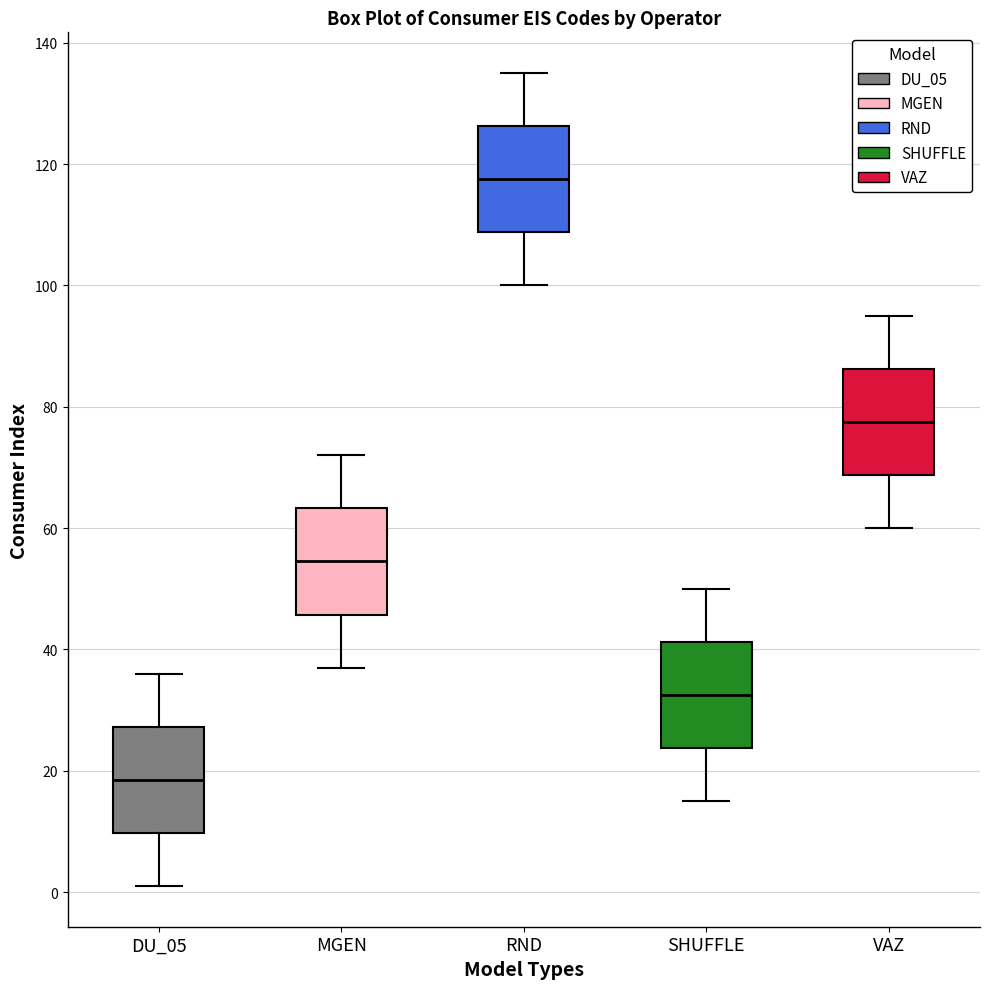

Reading left to right, read every box against the y-axis: the position of its median line, the range the box covers, and the ends of its whiskers. The values are not printed on the chart, so give them approximately, as read against the axis.

DU_05: median 18, box 10 to 28, whiskers 2 to 36
MGEN: median 54, box 46 to 64, whiskers 38 to 72
RND: median 118, box 108 to 126, whiskers 100 to 136
SHUFFLE: median 32, box 24 to 42, whiskers 16 to 50
VAZ: median 78, box 68 to 86, whiskers 60 to 96